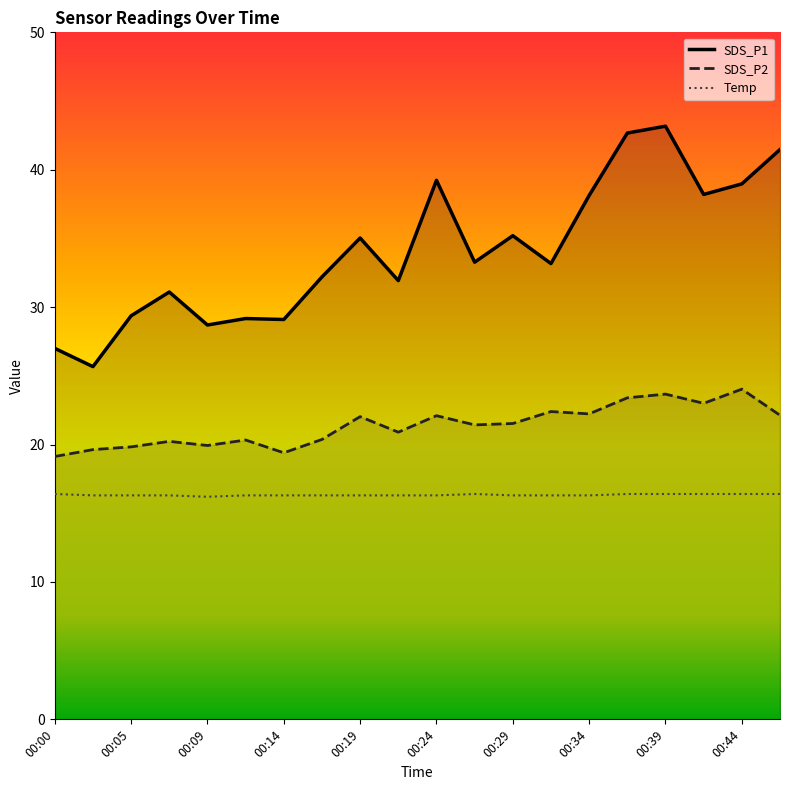

True or false: SDS_P2 and SDS_P1 intersect in this chart.

False